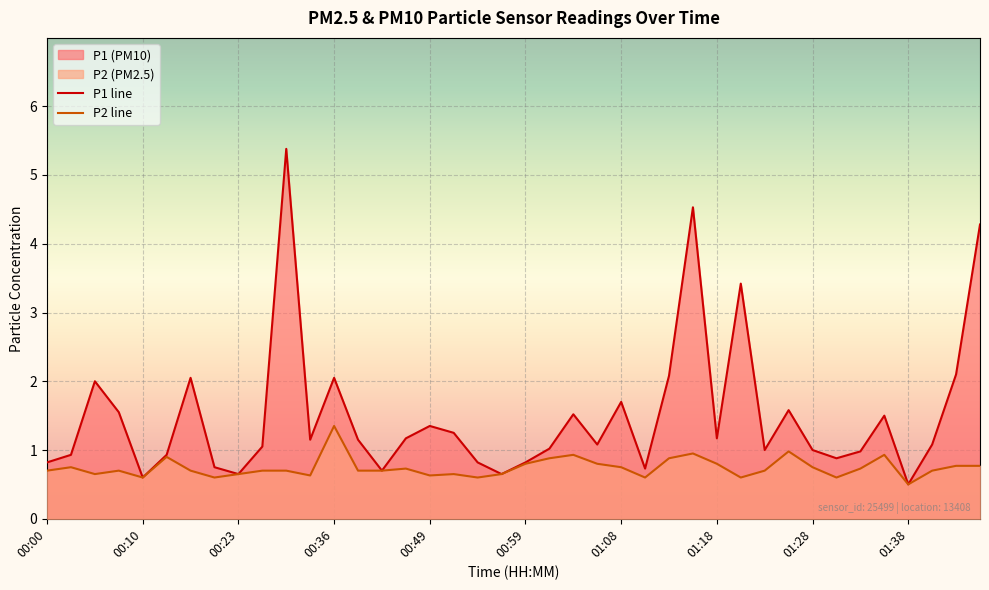

What is the difference between the maximum and minimum values in the P1 series?

4.9